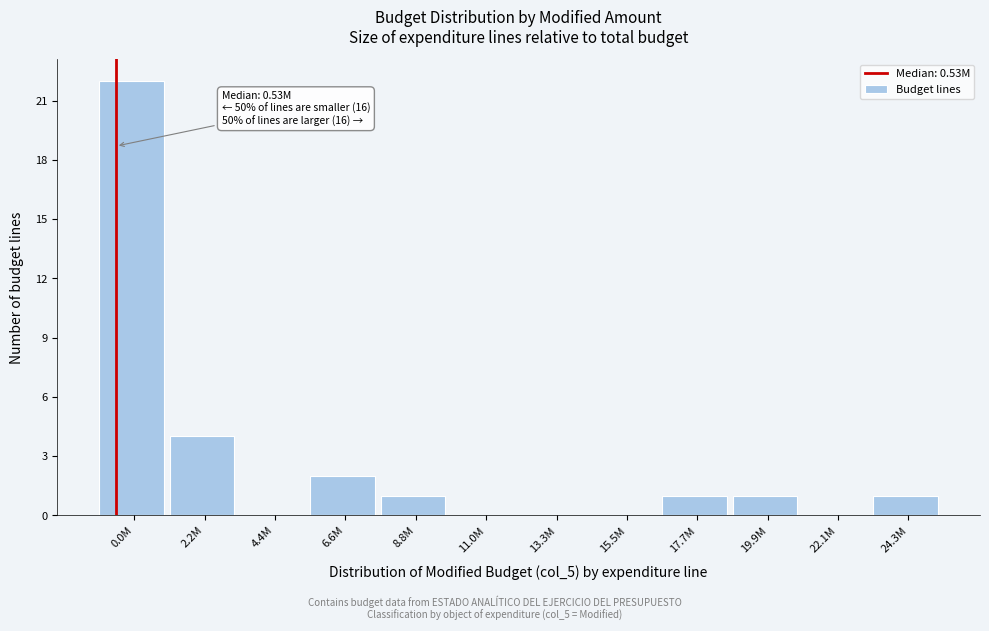

Reading right to left, extract all data points from this chart.

24.3M=1	22.1M=0	19.9M=1	17.7M=1	15.5M=0	13.3M=0	11.0M=0	8.8M=1	6.6M=2	4.4M=0	2.2M=4	0.0M=22